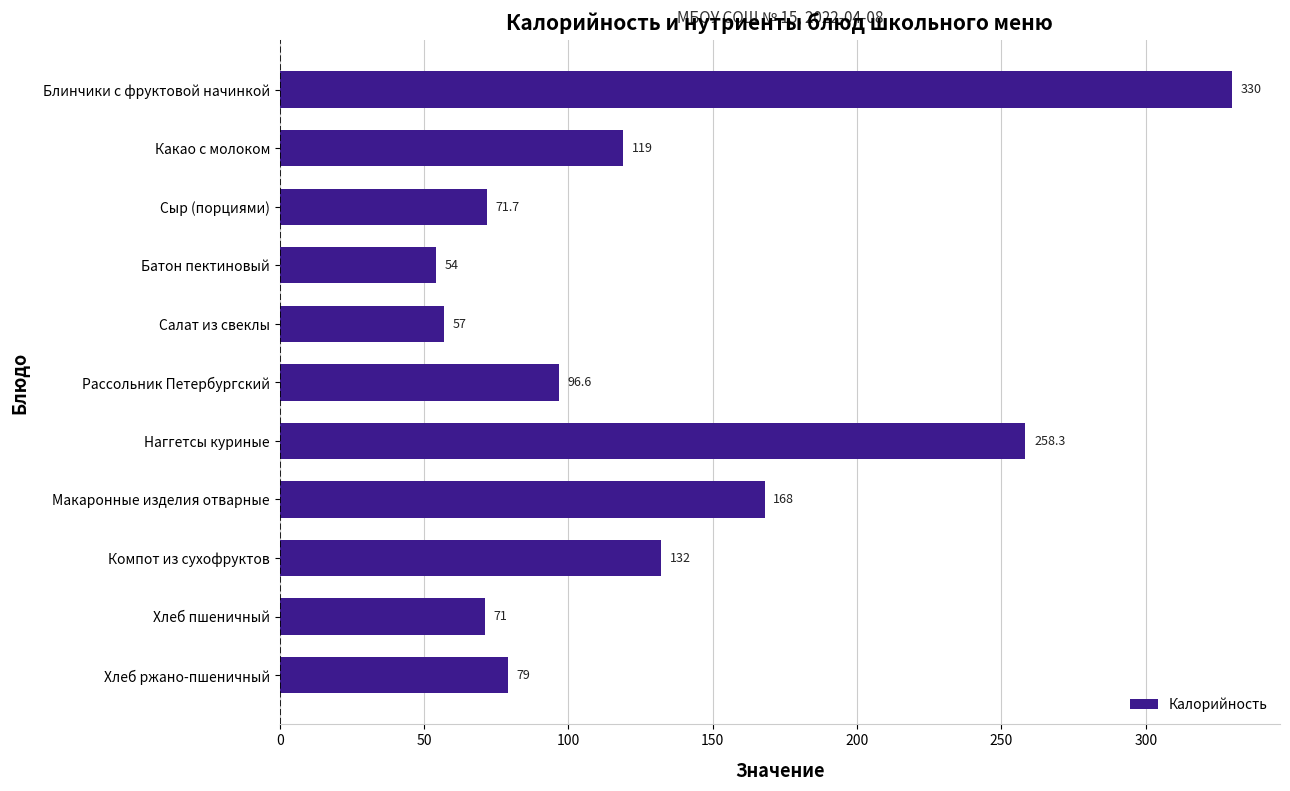

Between Салат из свеклы and Хлеб пшеничный, which is larger?

Хлеб пшеничный